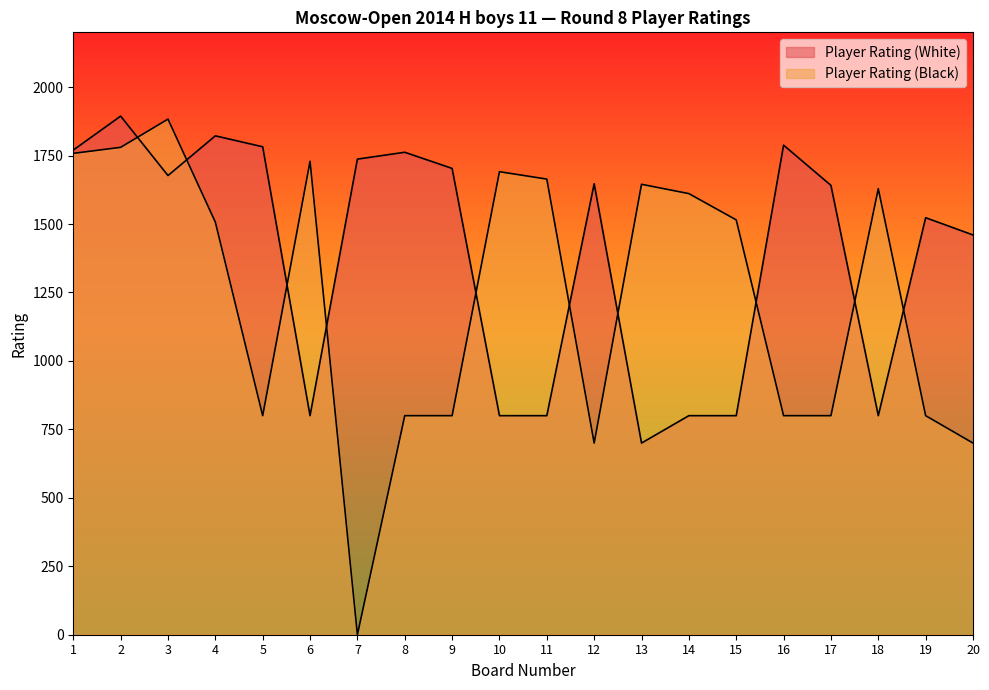

Reading left to right, transcribe all the data shown in this chart.

Player Rating (White): 1=1770	2=1894	3=1677	4=1822	5=1782	6=800	7=1737	8=1762	9=1703	10=800	11=800	12=1647	13=700	14=800	15=800	16=1788	17=1641	18=800	19=1523	20=1460
Player Rating (Black): 1=1758	2=1780	3=1883	4=1507	5=800	6=1729	7=0	8=800	9=800	10=1691	11=1664	12=700	13=1645	14=1611	15=1515	16=800	17=800	18=1629	19=800	20=700